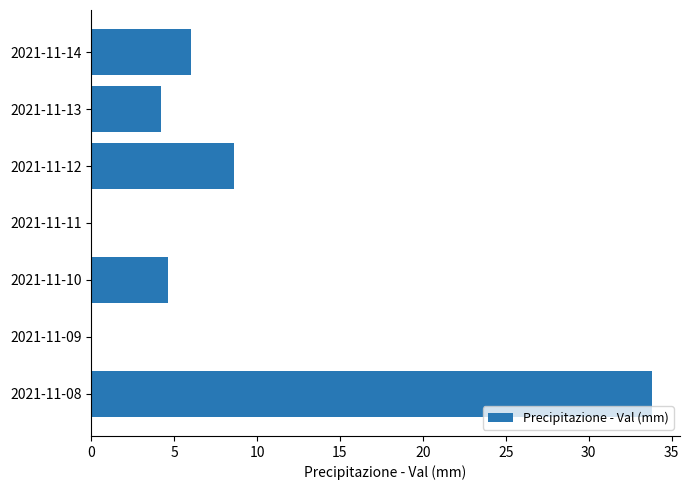

Reading bottom to top, extract all data points from this chart.

2021-11-08=33.8	2021-11-09=0.0	2021-11-10=4.6	2021-11-11=0.0	2021-11-12=8.6	2021-11-13=4.2	2021-11-14=6.0